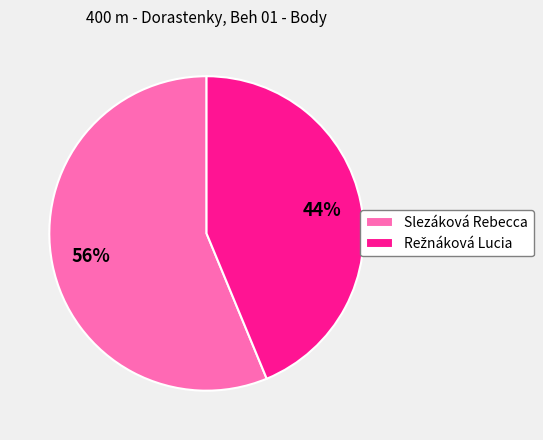

Which category has the biggest portion of the pie?

Slezáková Rebecca